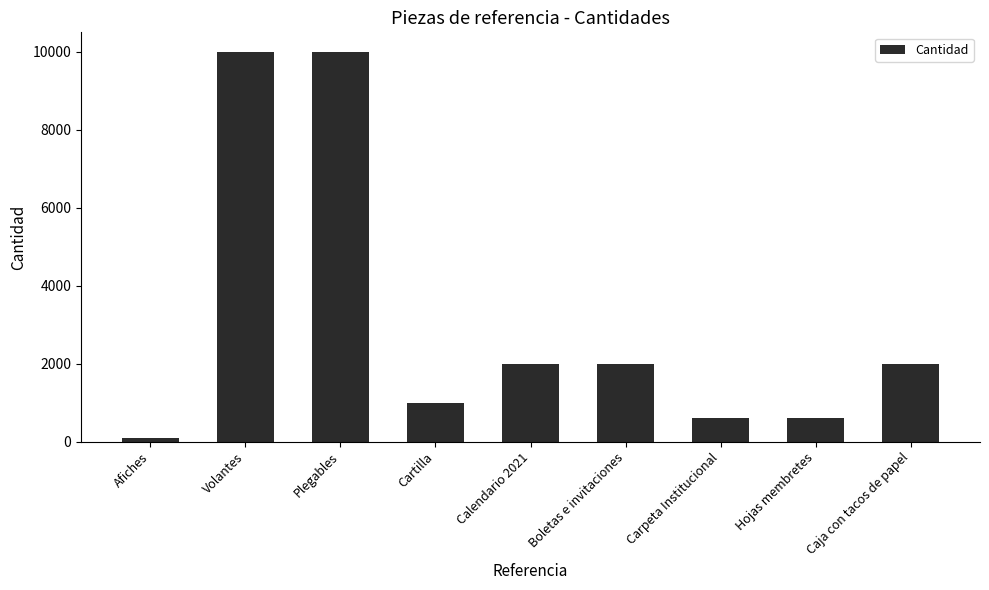

What is the label of the 3rd bar from the right?

Carpeta Institucional